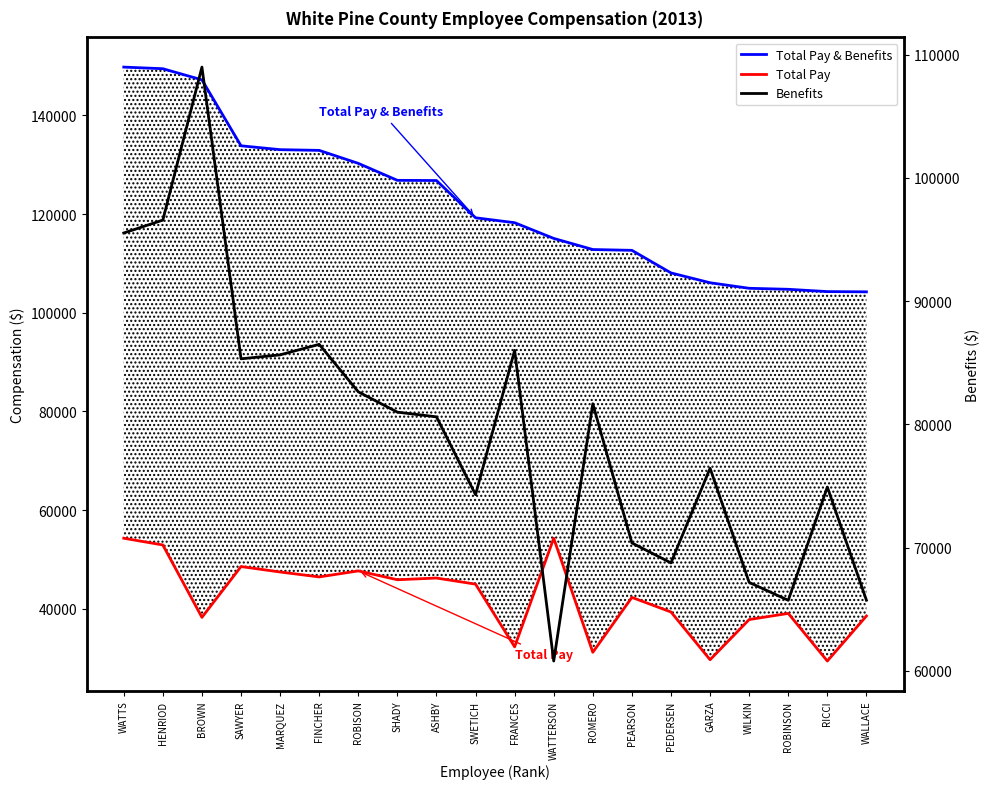

Reading left to right, what are all the values shown in this chart?

Total Pay & Benefits: 149813.8	149487.0	147228.9	133855.1	133072.1	132926.5	130293.9	126851.6	126815.0	119257.6	118260.4	115073.5	112820.6	112656.3	108078.1	106082.3	104958.7	104756.7	104289.5	104239.1
Total Pay: 54279.0	52907.3	38230.9	48532.3	47428.6	46429.7	47650.2	45858.1	46202.4	44966.7	32249.4	54279.0	31145.7	42277.9	39318.4	29638.3	37784.3	39033.8	29375.1	38509.8
Benefits: 95534.8	96579.7	108998.0	85322.8	85643.5	86496.8	82643.7	80993.5	80612.6	74291.0	86010.9	60794.5	81674.9	70378.4	68759.7	76444.0	67174.4	65722.9	74914.4	65729.4